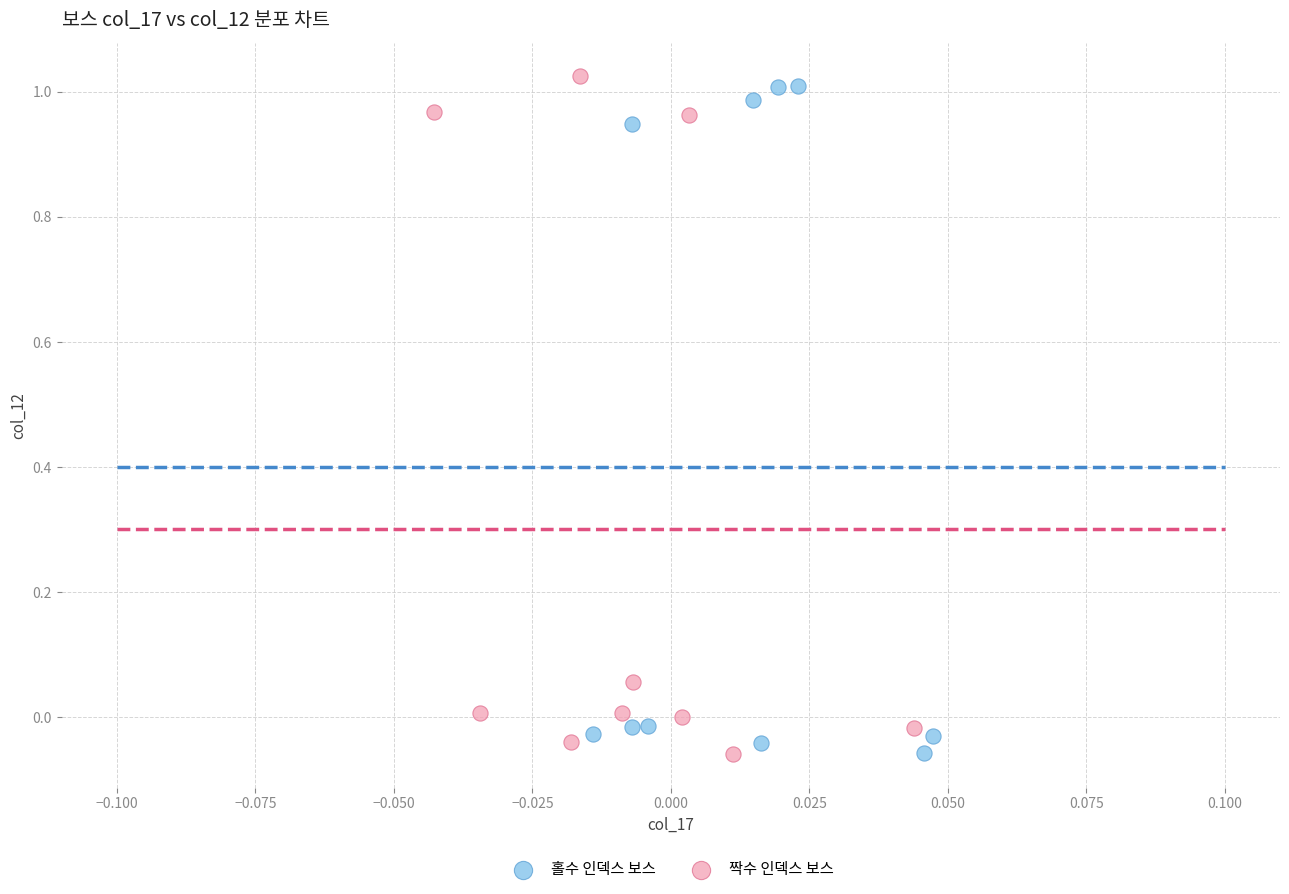

What are all the series names shown in the legend?

홀수 인덱스 보스, 짝수 인덱스 보스